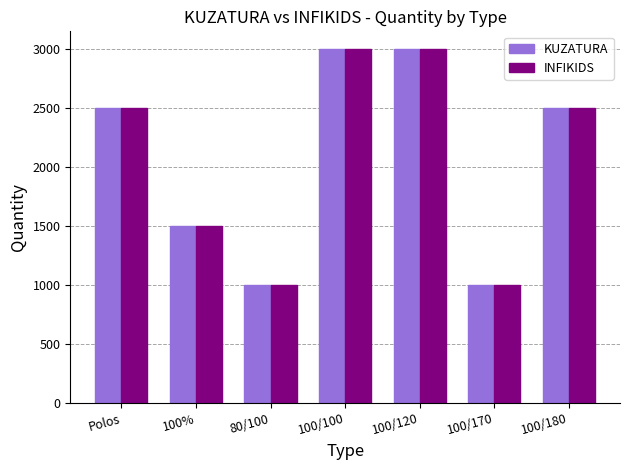

Read the KUZATURA value at Polos.

2500